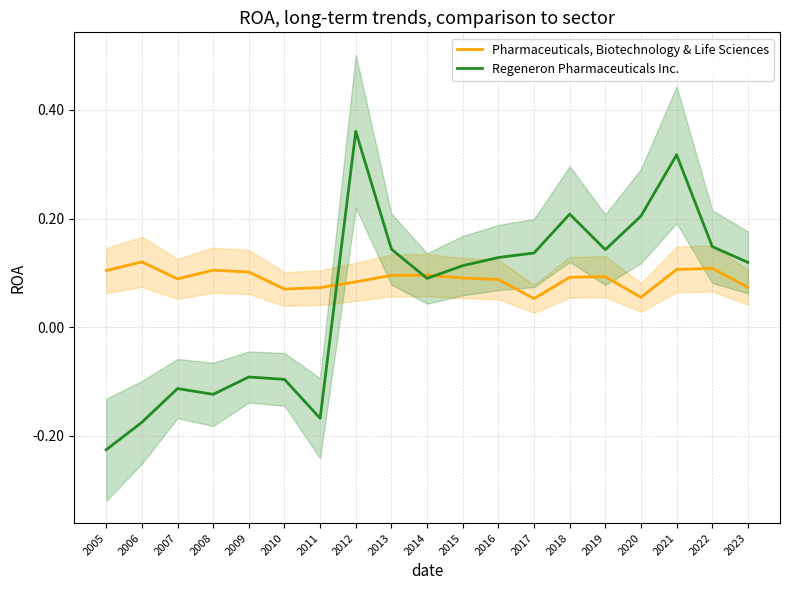

At how many categories does at least one series exceed 0?

19